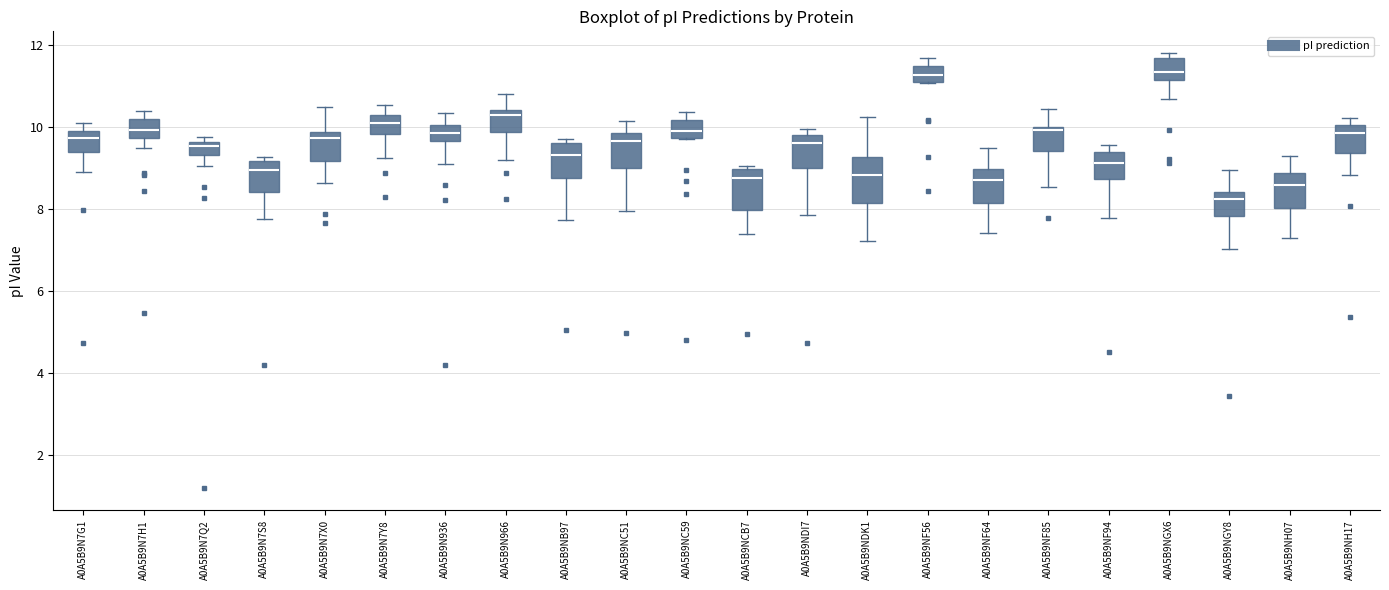

Reading left to right, read every box against the y-axis: the position of its median line, the range the box covers, and the ends of its whiskers. The values are not printed on the chart, so give them approximately, as read against the axis.

A0A5B9N7G1: median 9.8, box 9.4 to 10.0, whiskers 9.0 to 10.2
A0A5B9N7H1: median 10.0, box 9.8 to 10.2, whiskers 9.4 to 10.4
A0A5B9N7Q2: median 9.6 (just below the box's upper edge), box 9.4 to 9.6, whiskers 9.0 to 9.8
A0A5B9N7S8: median 9.0, box 8.4 to 9.2, whiskers 7.8 to 9.2 (just above the box's upper edge)
A0A5B9N7X0: median 9.8 (just below the box's upper edge), box 9.2 to 9.8, whiskers 8.6 to 10.4
A0A5B9N7Y8: median 10.2 (inside the box), box 9.8 to 10.2, whiskers 9.2 to 10.6
A0A5B9N936: median 9.8, box 9.6 to 10.0, whiskers 9.0 to 10.4
A0A5B9N966: median 10.2, box 9.8 to 10.4, whiskers 9.2 to 10.8
A0A5B9NB97: median 9.4, box 8.8 to 9.6, whiskers 7.8 to 9.8
A0A5B9NC51: median 9.6, box 9.0 to 9.8, whiskers 8.0 to 10.2
A0A5B9NC59: median 10.0, box 9.8 to 10.2, whiskers 9.8 to 10.4
A0A5B9NCB7: median 8.8, box 8.0 to 9.0, whiskers 7.4 to 9.0 (just above the box's upper edge)
A0A5B9NDI7: median 9.6, box 9.0 to 9.8, whiskers 7.8 to 10.0
A0A5B9NDK1: median 8.8, box 8.2 to 9.2, whiskers 7.2 to 10.2
A0A5B9NF56: median 11.2, box 11.0 to 11.6, whiskers 11.0 to 11.6 (just above the box's upper edge)
A0A5B9NF64: median 8.8, box 8.2 to 9.0, whiskers 7.4 to 9.6
A0A5B9NF85: median 10.0 (just below the box's upper edge), box 9.4 to 10.0, whiskers 8.6 to 10.4
A0A5B9NF94: median 9.2, box 8.8 to 9.4, whiskers 7.8 to 9.6
A0A5B9NGX6: median 11.4, box 11.2 to 11.6, whiskers 10.6 to 11.8
A0A5B9NGY8: median 8.2, box 7.8 to 8.4, whiskers 7.0 to 9.0
A0A5B9NH07: median 8.6, box 8.0 to 8.8, whiskers 7.2 to 9.2
A0A5B9NH17: median 9.8, box 9.4 to 10.0, whiskers 8.8 to 10.2